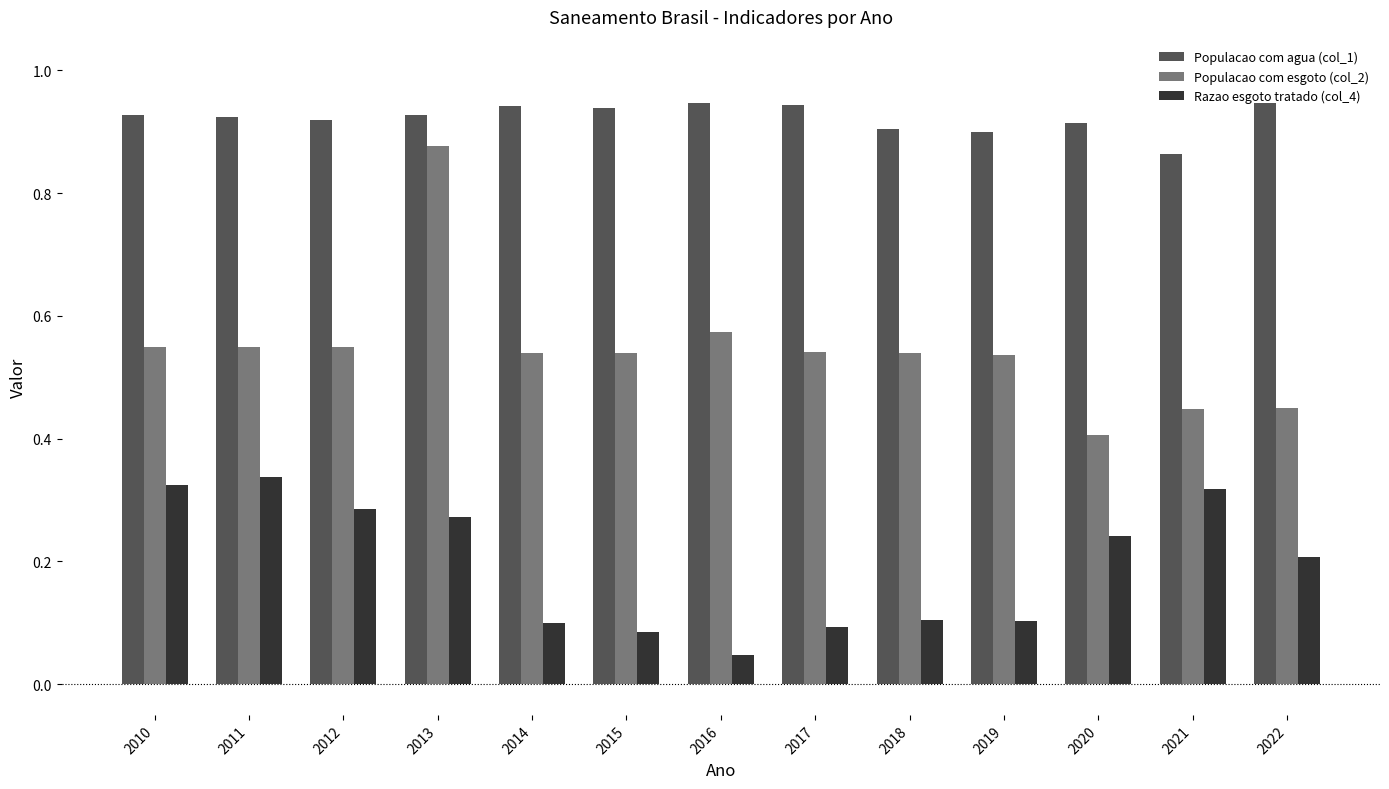

Which series has the largest range (max minus min)?

Populacao com esgoto (col_2)